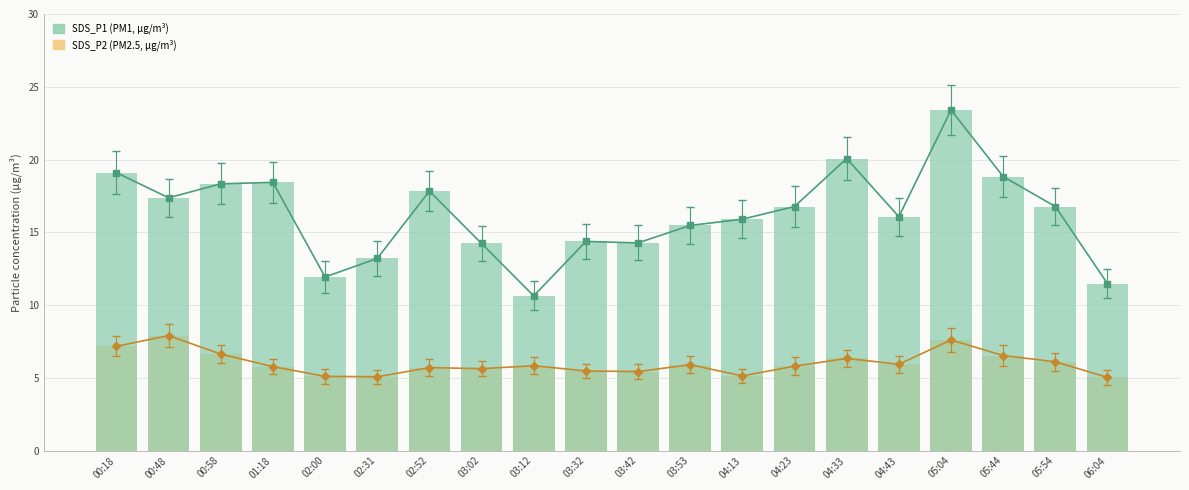

How many bars are there in each group?

2